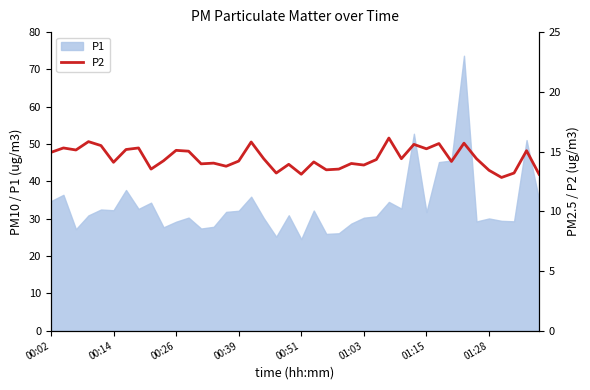

The chart shows a value of 14.4 at 28. True or false?

True